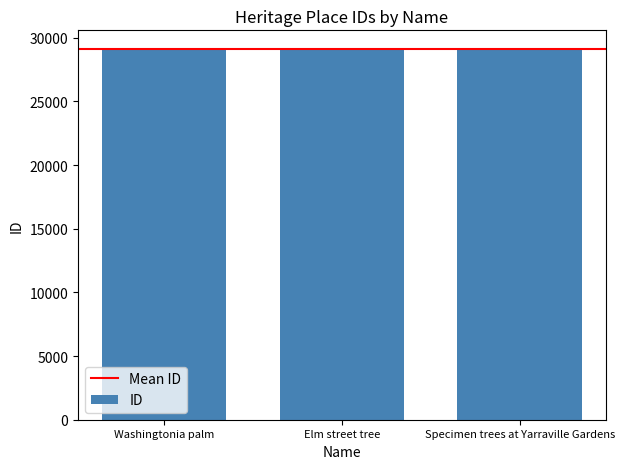

How many bars are there in total?

3